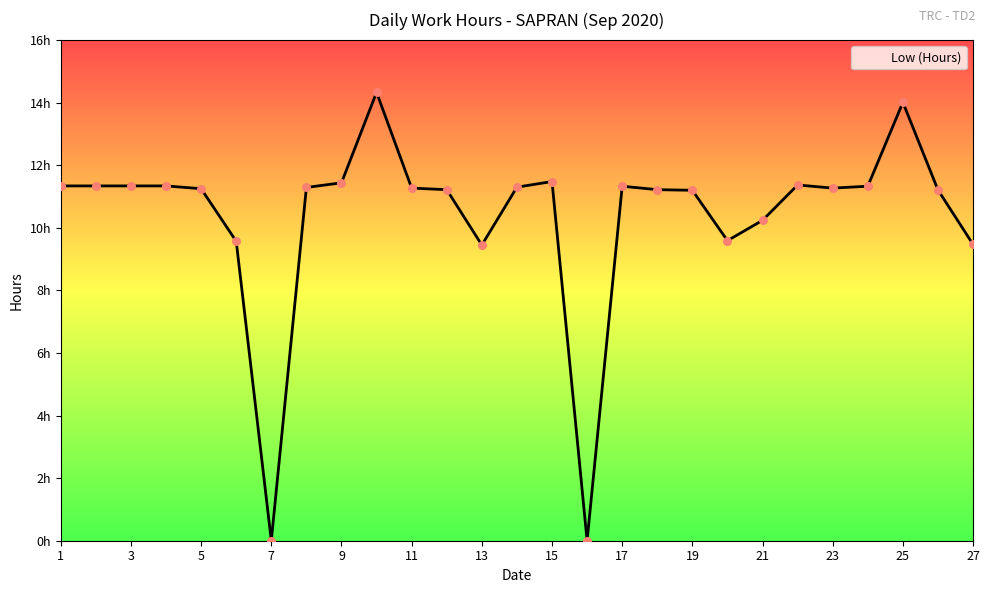

Is this an area chart (filled region under the line)?

Yes